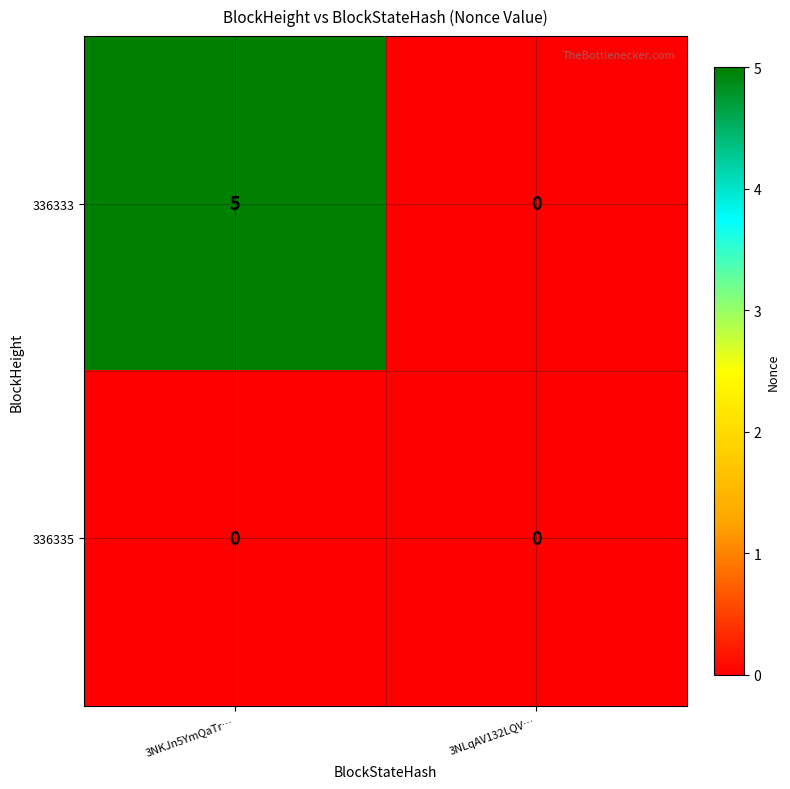

Which series changed the most between 3NKJn5YmQaTr… and 3NLqAV132LQV…?

336333